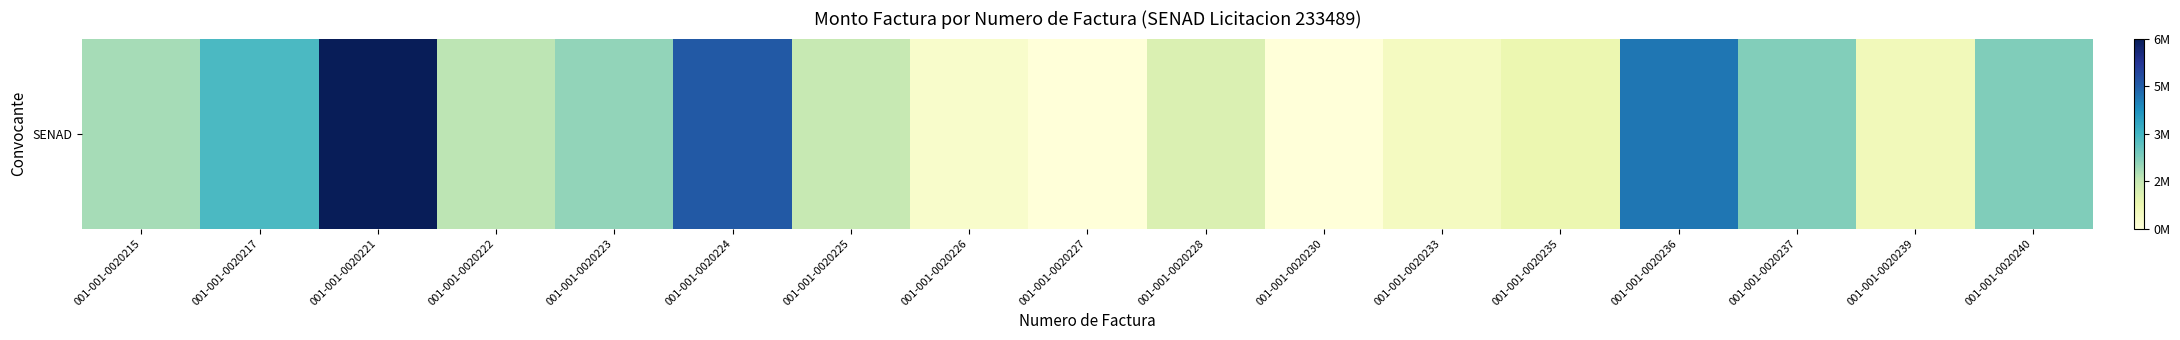

What value does the data have at 001-001-0020239, to the nearest 100?

1546900